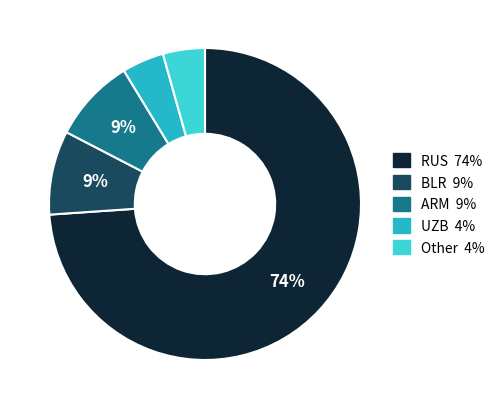

To the nearest percent, what is the average slice percentage?

20%